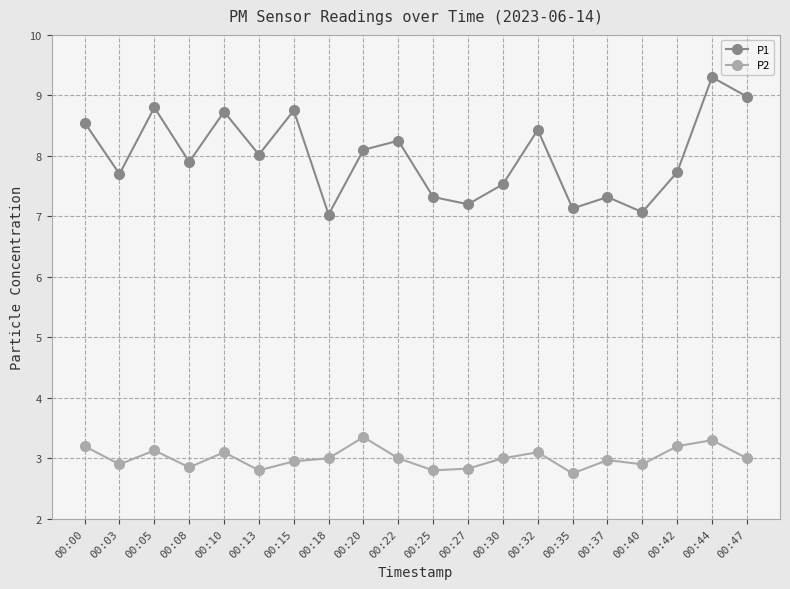

True or false: P1 has a value of 7.3 at 00:25.

True